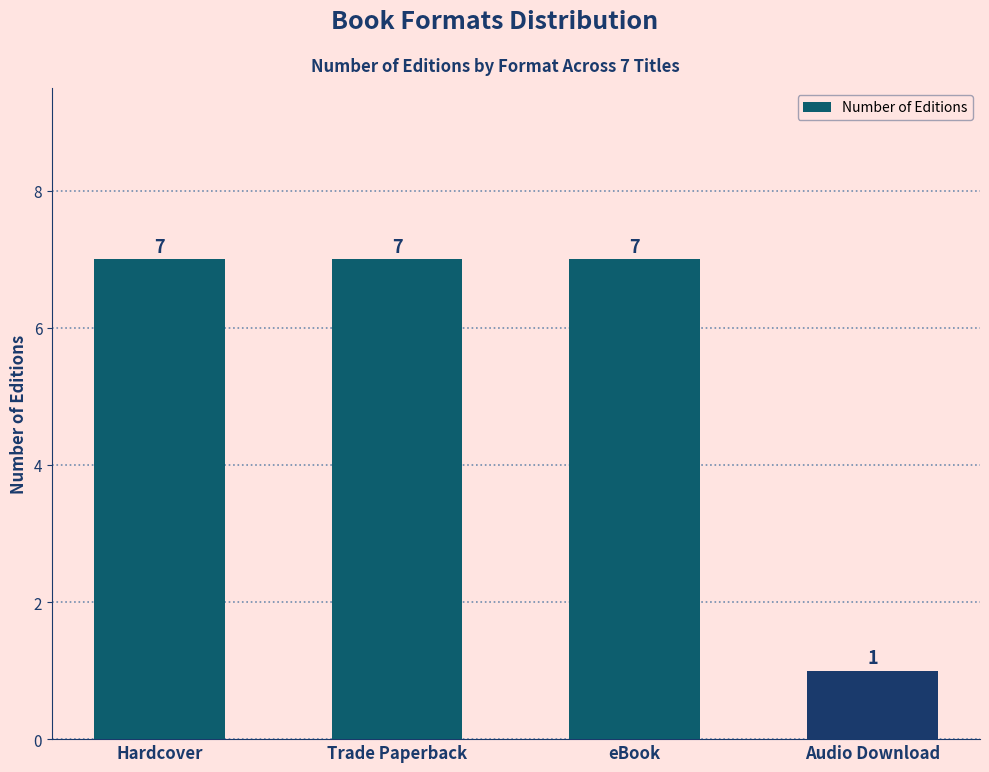

What is the difference between the values at Audio Download and Trade Paperback?

6